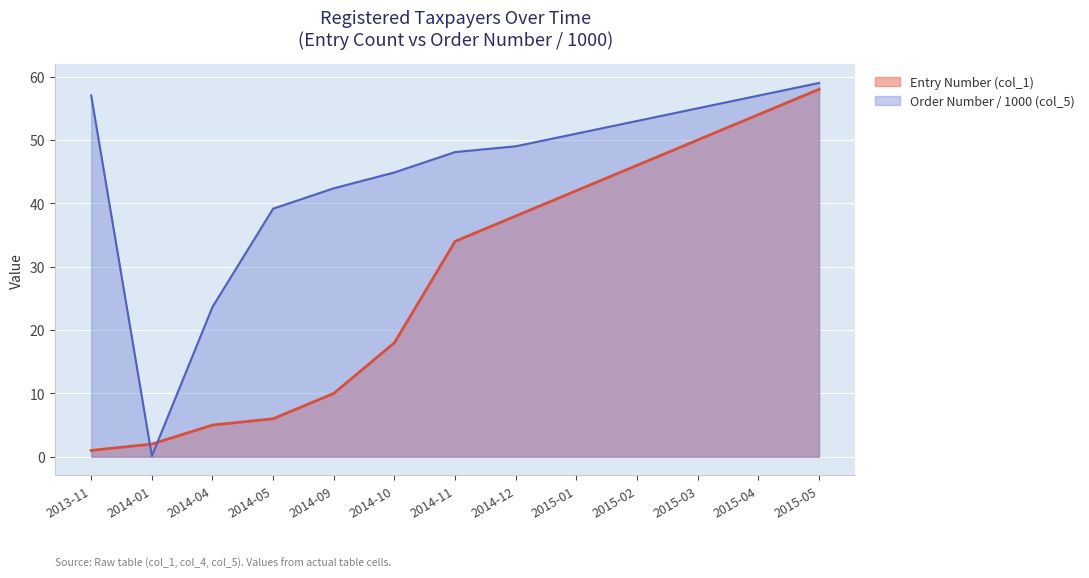

What are all the series names shown in the legend?

Entry Number (col_1), Order Number / 1000 (col_5)